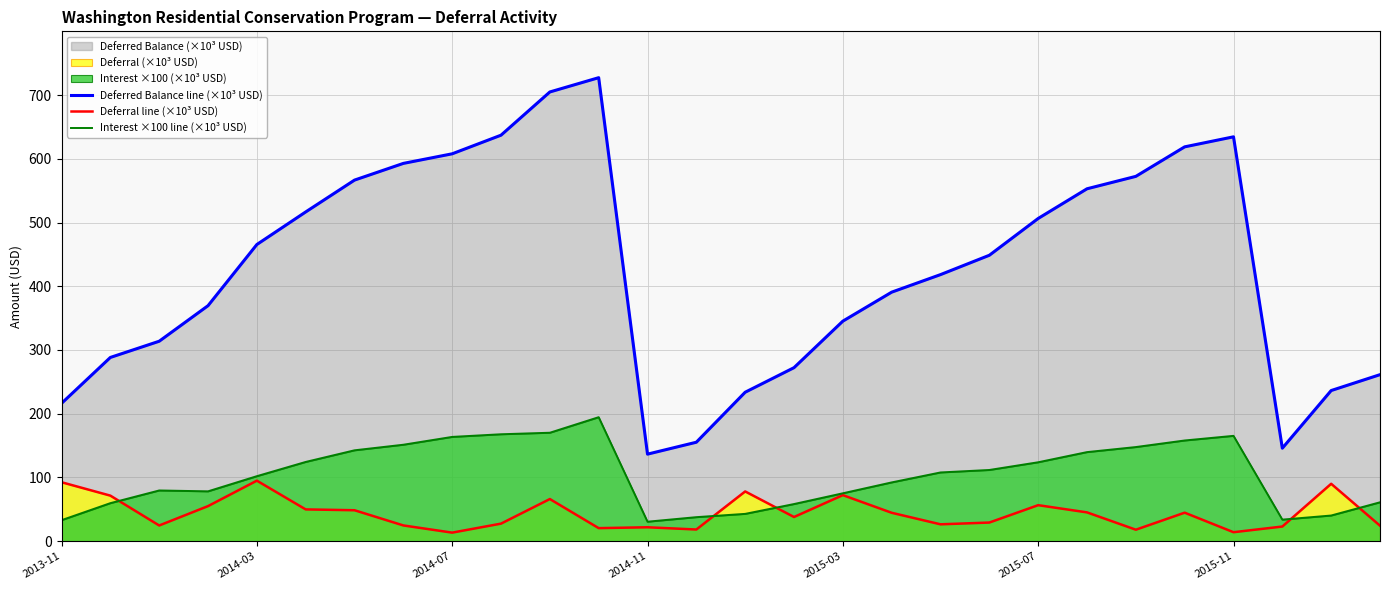

List the series in order of their overall mean, highest first.

Deferred Balance line (×10³ USD), Interest ×100 line (×10³ USD), Deferral line (×10³ USD)